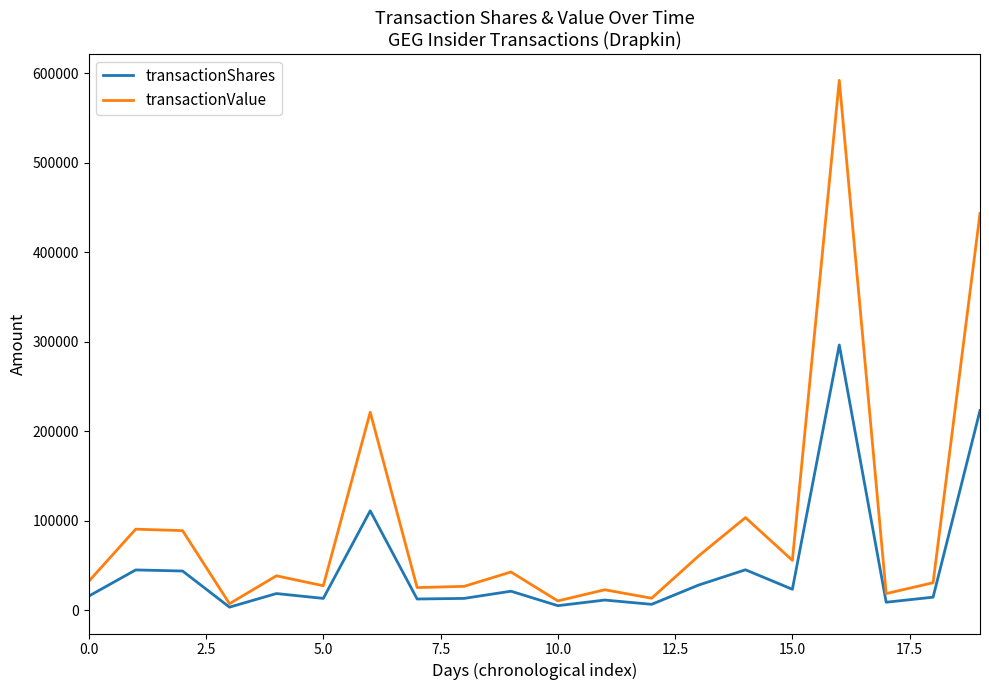

Which series has the widest spread of values?

transactionValue